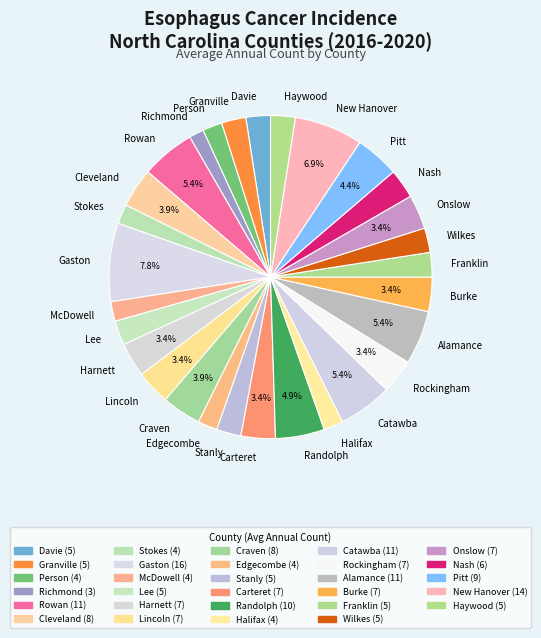

Count the number of slices in the pie.

29